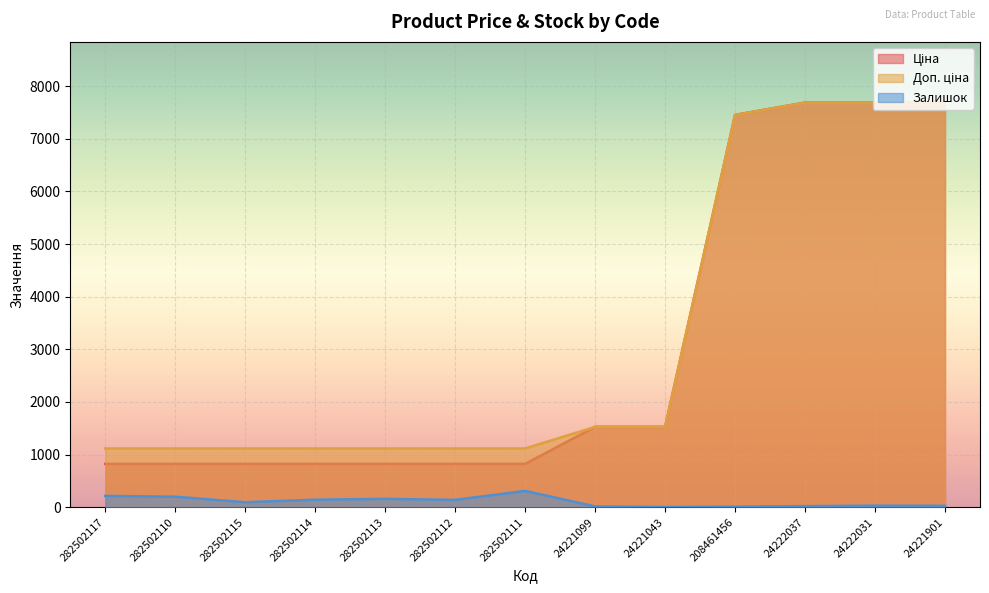

Reading left to right, list all the values displayed in this chart.

Ціна: 282502117=823.9	282502110=823.9	282502115=823.9	282502114=823.9	282502113=823.9	282502112=823.9	282502111=823.9	24221099=1526.8	24221043=1526.8	208461456=7453.8	24222037=7688.0	24222031=7688.0	24221901=7688.0
Доп. ціна: 282502117=1116.5	282502110=1116.5	282502115=1116.5	282502114=1116.5	282502113=1116.5	282502112=1116.5	282502111=1116.5	24221099=1527.0	24221043=1527.0	208461456=7453.8	24222037=7688.0	24222031=7688.0	24221901=7688.0
Залишок: 282502117=215.0	282502110=200.0	282502115=95.0	282502114=143.0	282502113=159.0	282502112=140.0	282502111=310.0	24221099=16.0	24221043=4.0	208461456=11.0	24222037=21.0	24222031=29.0	24221901=27.0